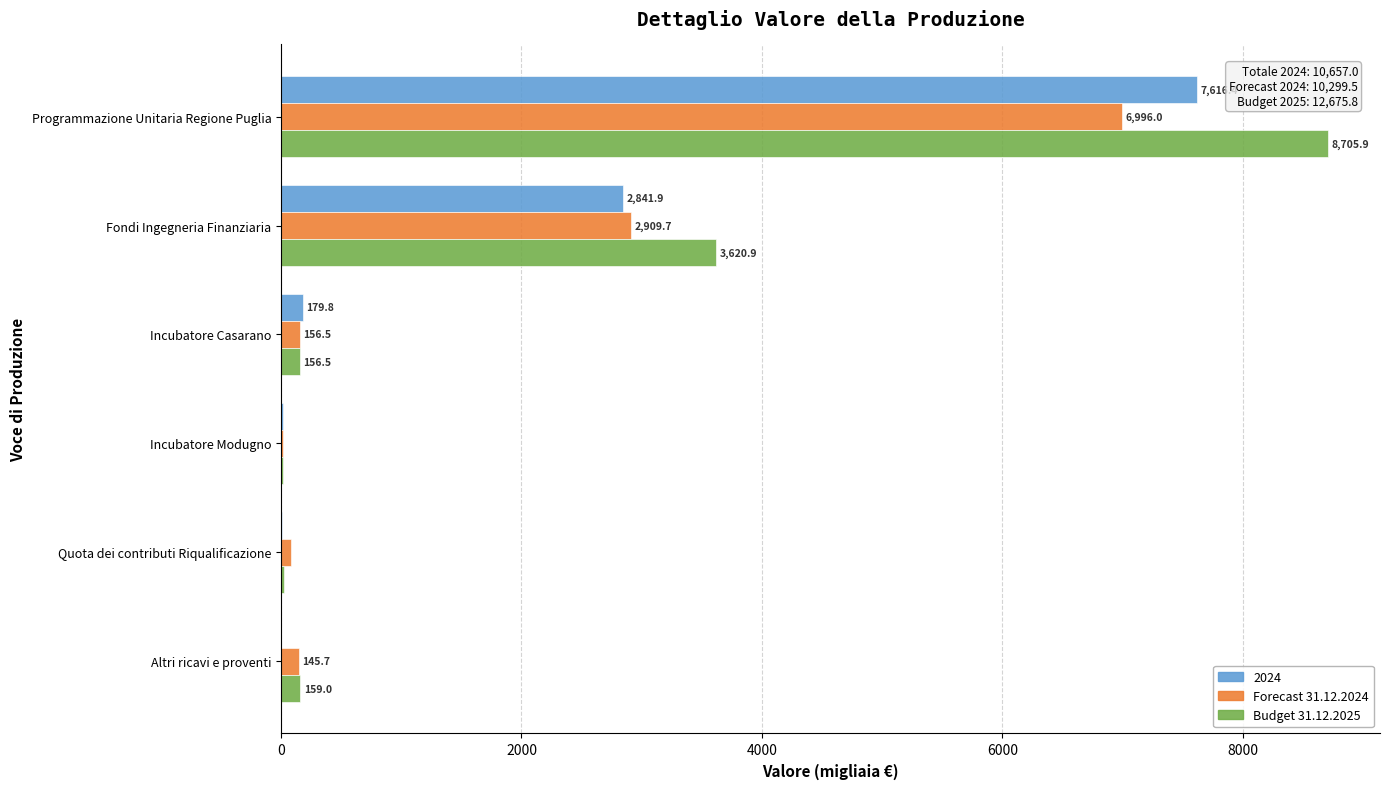

The 2024 series shows 3453.7 at Altri ricavi e proventi. True or false?

False